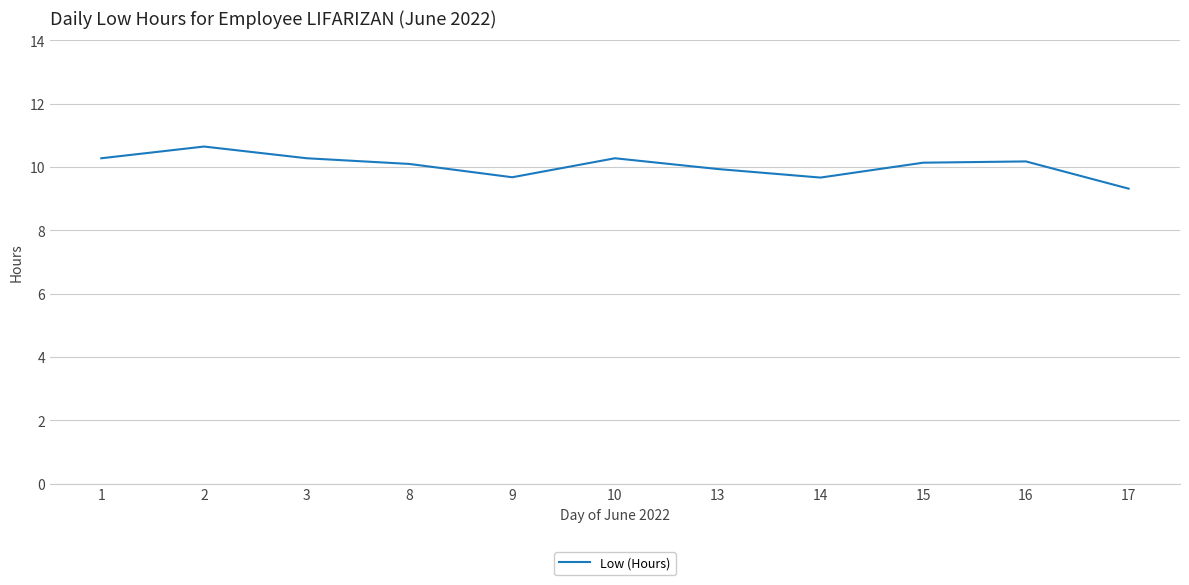

Approximately how many times larger is the value at 17 compared to 10?

0.9